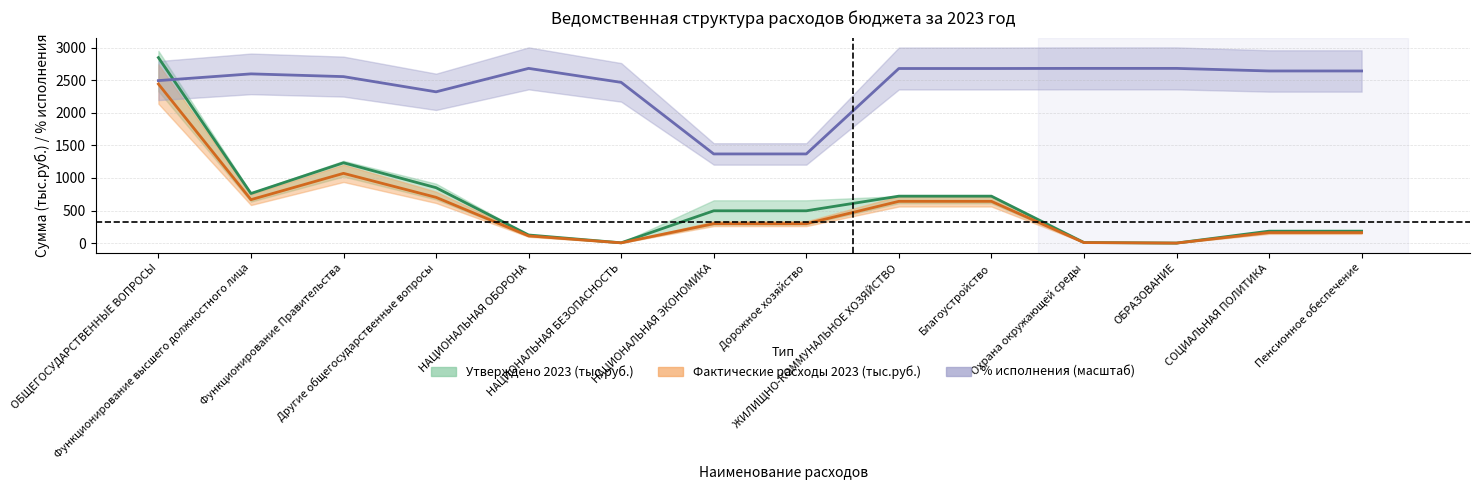

How many interior local peaks does the Утверждено 2023 (тыс.руб.) series have?

1